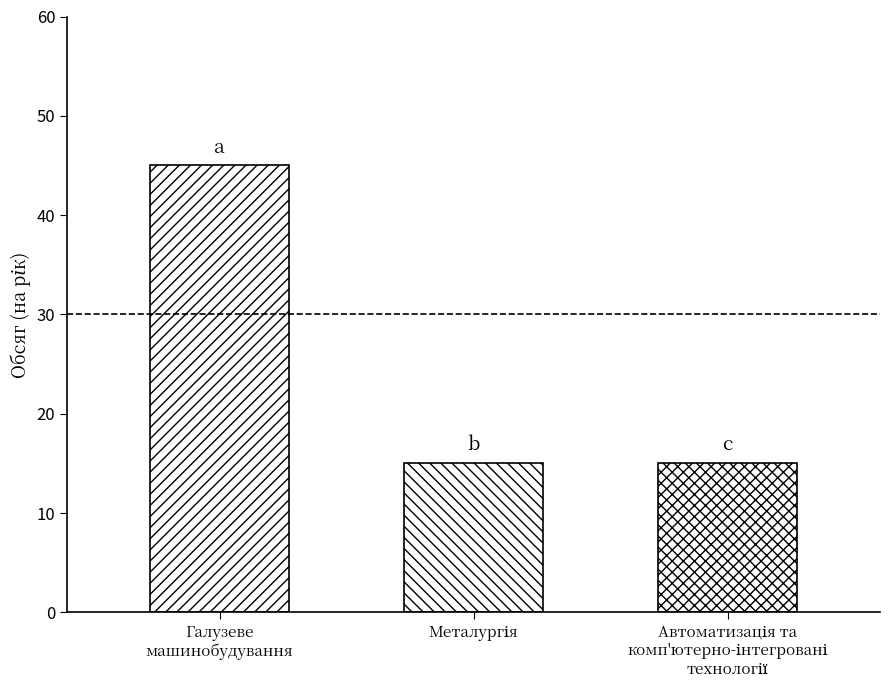

What is the average value?

25